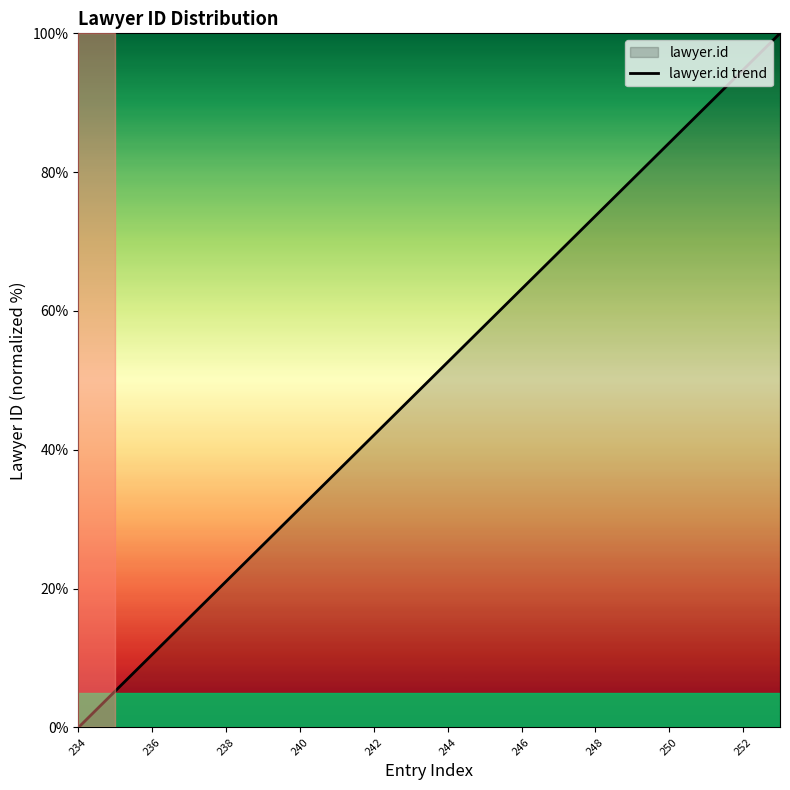

What is the value of the 15th point from the left?

73.7